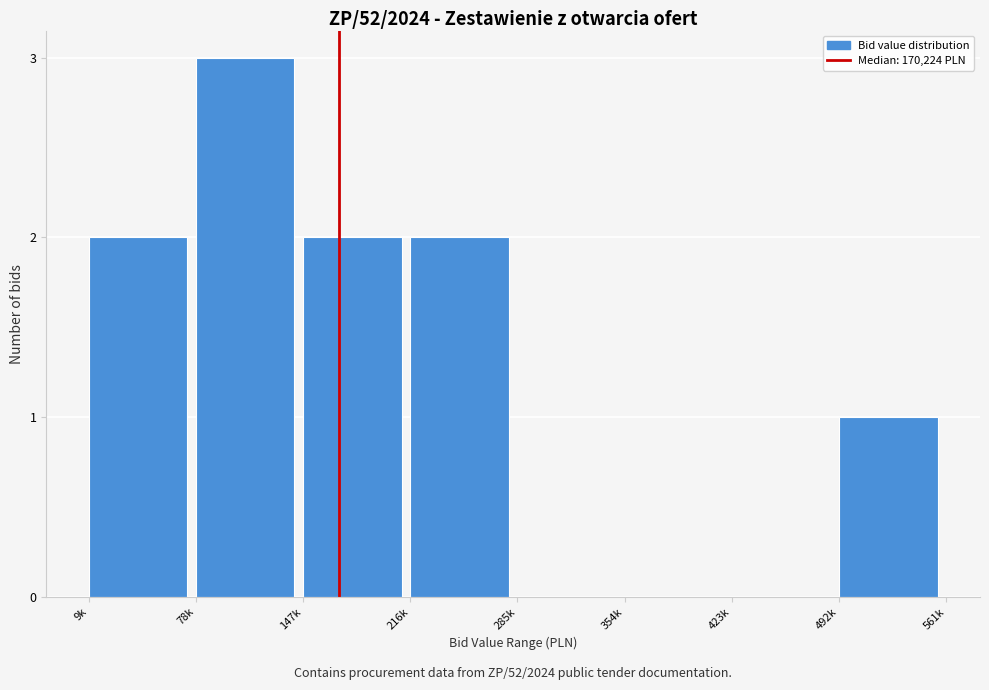

Reading left to right, transcribe all the data shown in this chart.

9k=2	78k=3	147k=2	216k=2	285k=0	354k=0	423k=0	492k=1